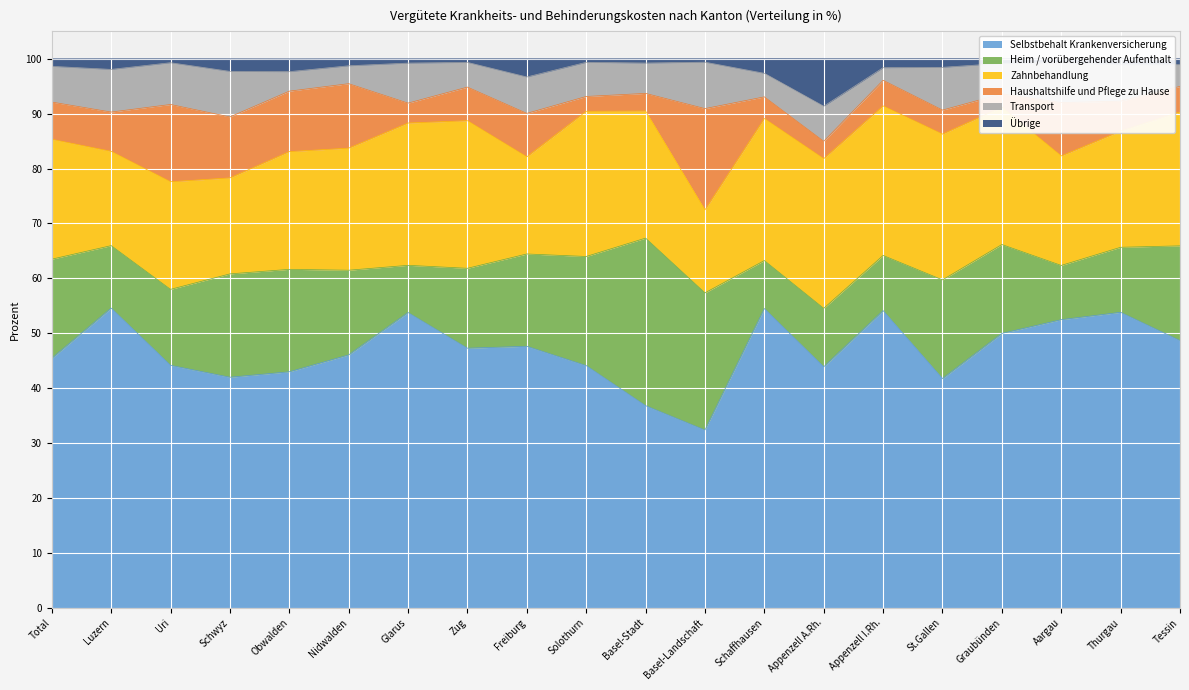

Which series has the largest total across all categories?

Selbstbehalt Krankenversicherung